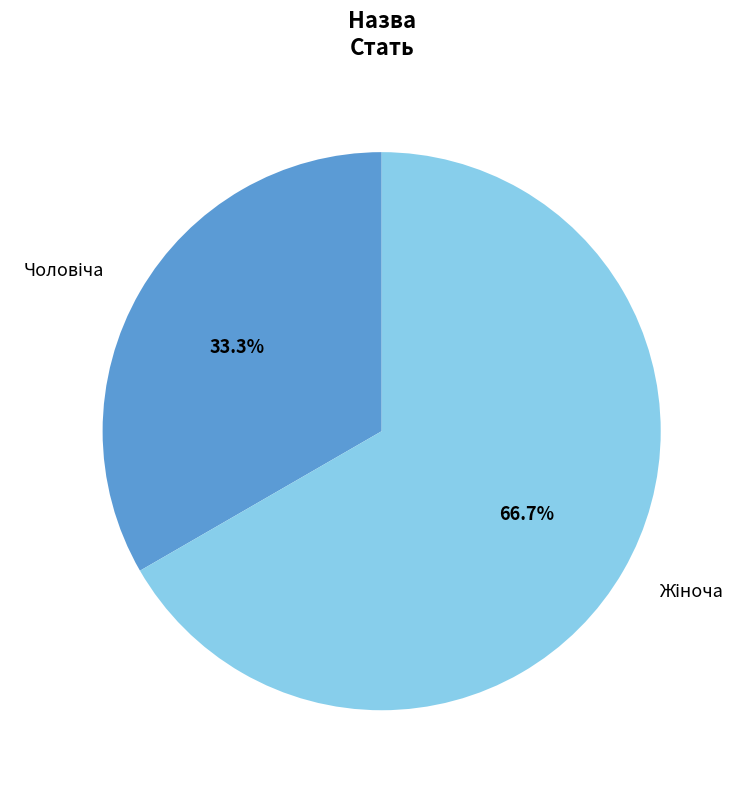

Is there a majority slice in this chart?

Yes